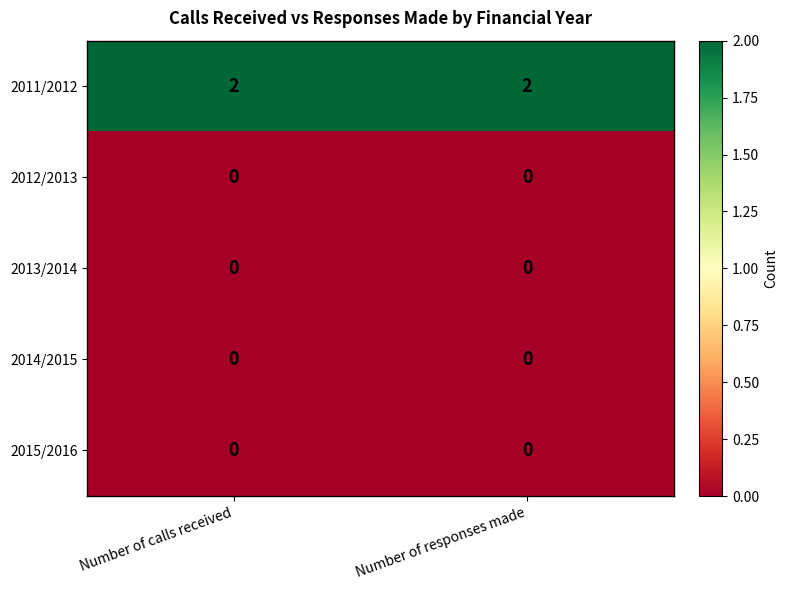

Is it true that 2012/2013 equals 0 at Number of calls received?

True